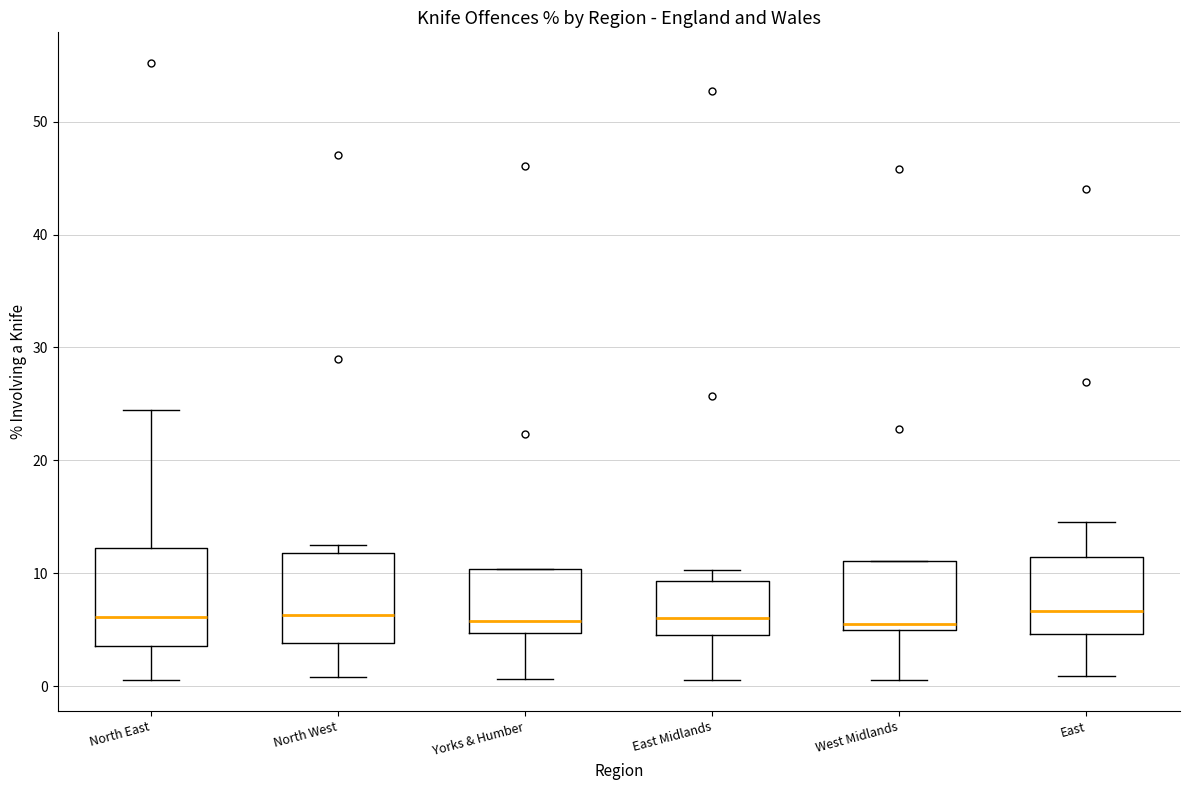

Reading left to right, transcribe this box plot: for each box, give where its median line is, the range the box spans, and where its two whiskers end, as read against the y-axis. The values are not printed on the chart, so give them approximately, as read against the axis.

North East: median 6, box 4 to 12, whiskers 1 to 24
North West: median 6, box 4 to 12, whiskers 1 to 12 (just above the box's upper edge)
Yorks & Humber: median 6, box 5 to 10, whiskers 1 to 10
East Midlands: median 6, box 5 to 9, whiskers 1 to 10
West Midlands: median 5 (just above the box's lower edge), box 5 to 11, whiskers 1 to 11
East: median 7, box 5 to 11, whiskers 1 to 15